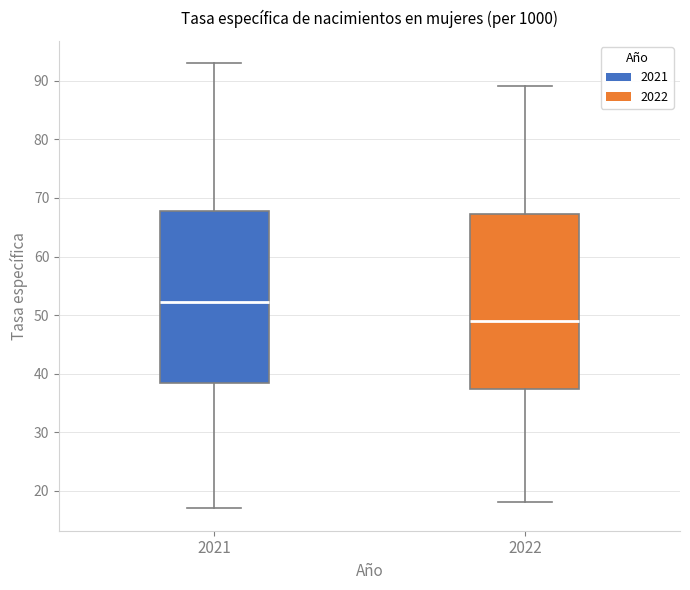

Which box's median line is the highest?

2021